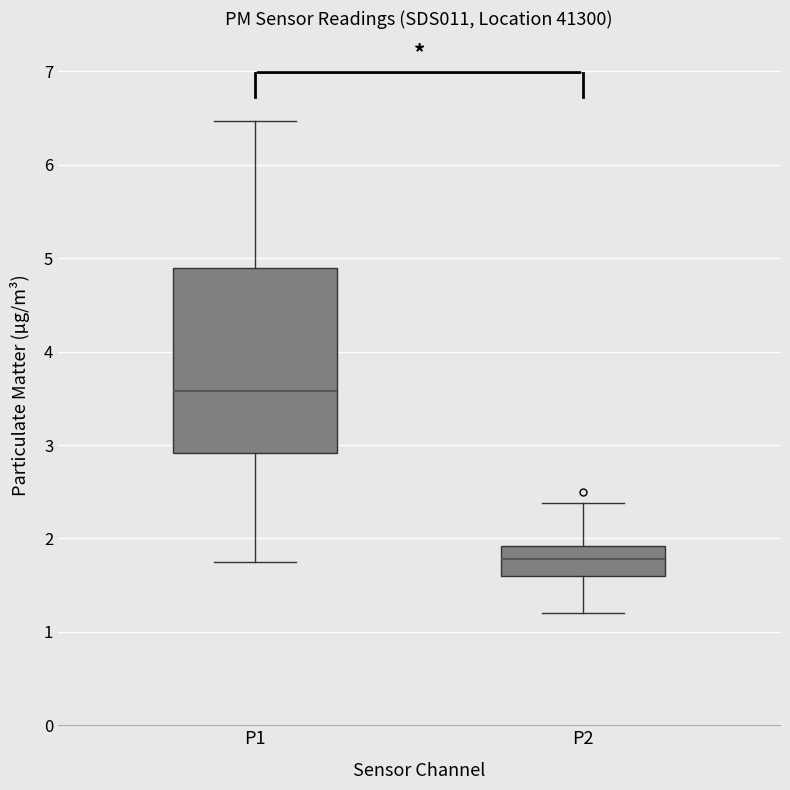

Which box has the lowest median line?

P2